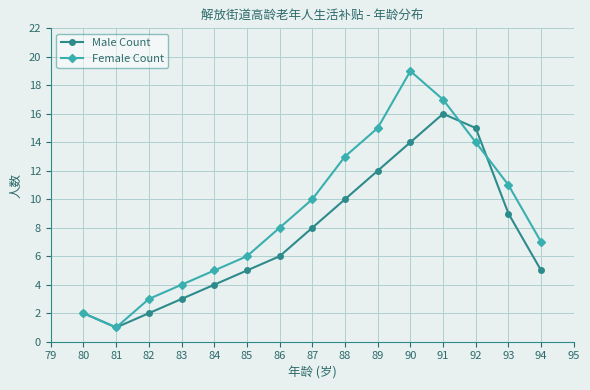

What is the difference between the maximum and minimum values in the Female Count series?

18